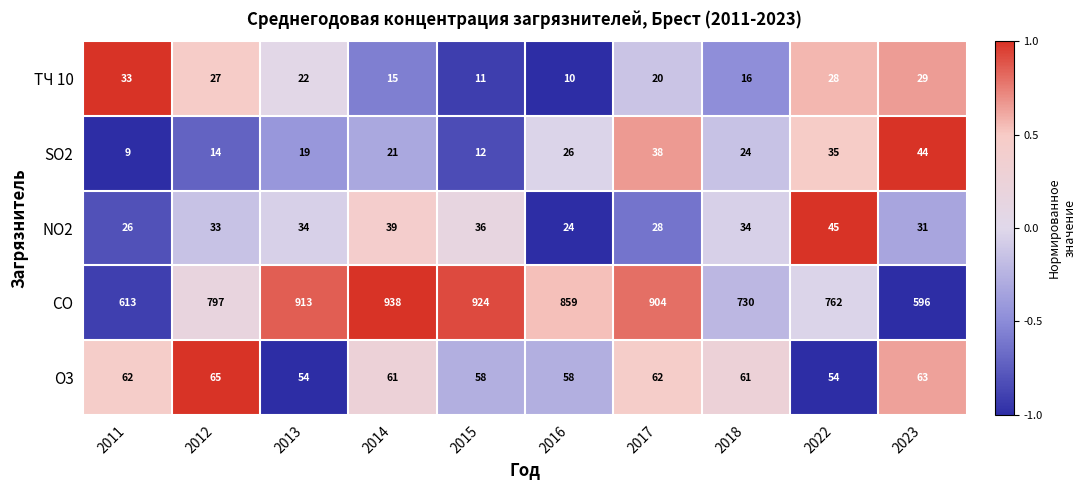

Read the CO value at 2023.

596